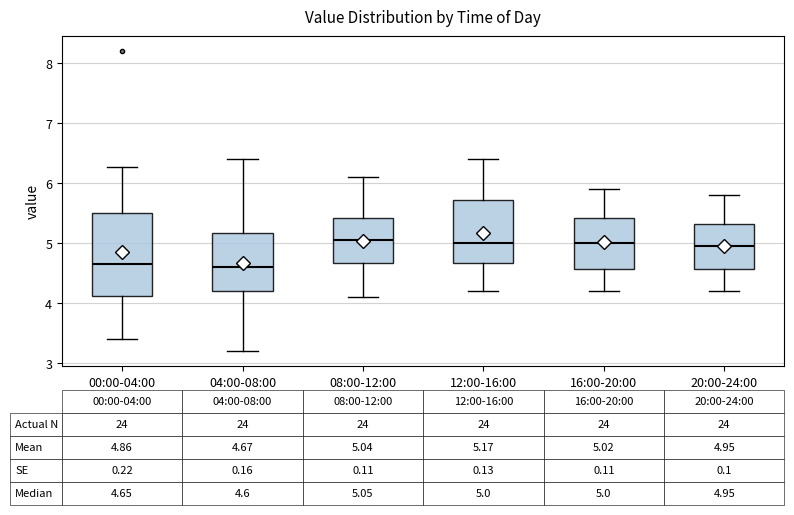

Comparing the boxes themselves (not the whiskers), which one is the tallest?

00:00-04:00